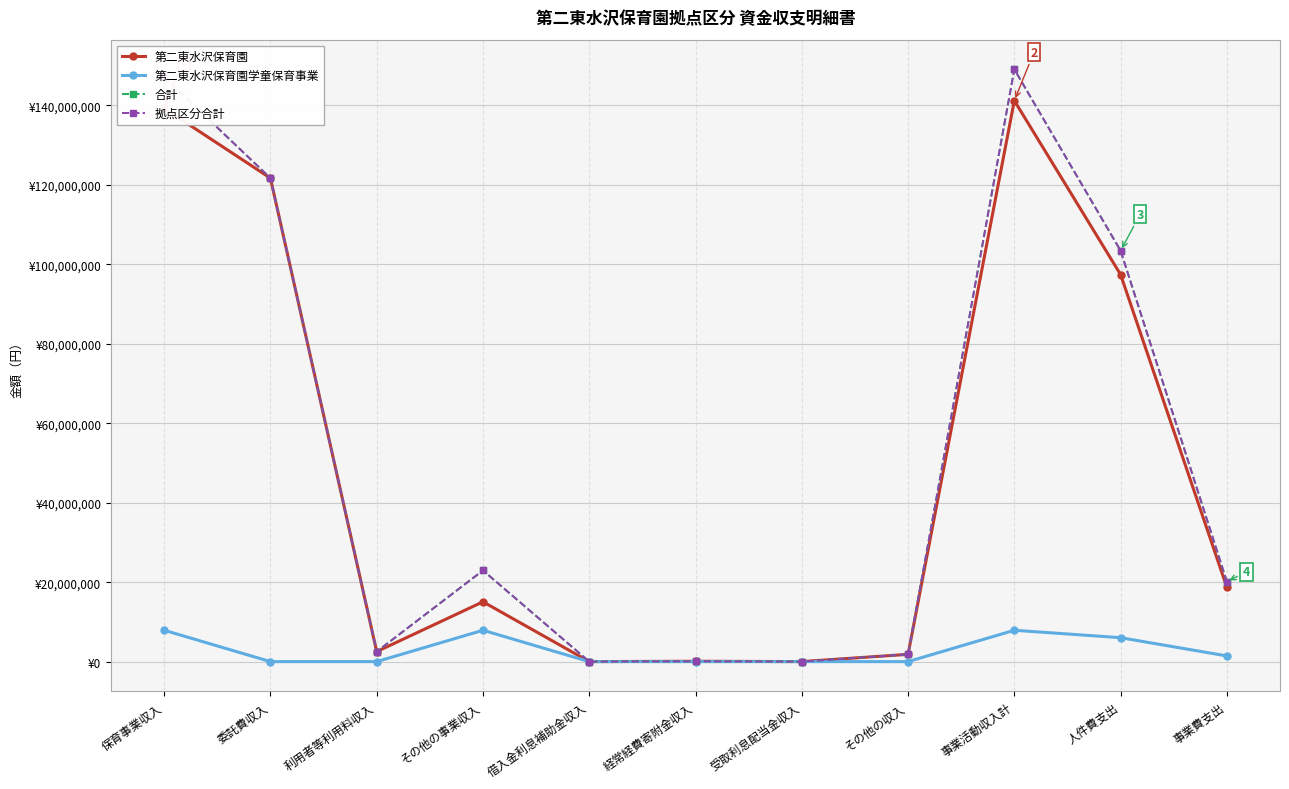

At which category is the sum across all series the highest?

事業活動収入計